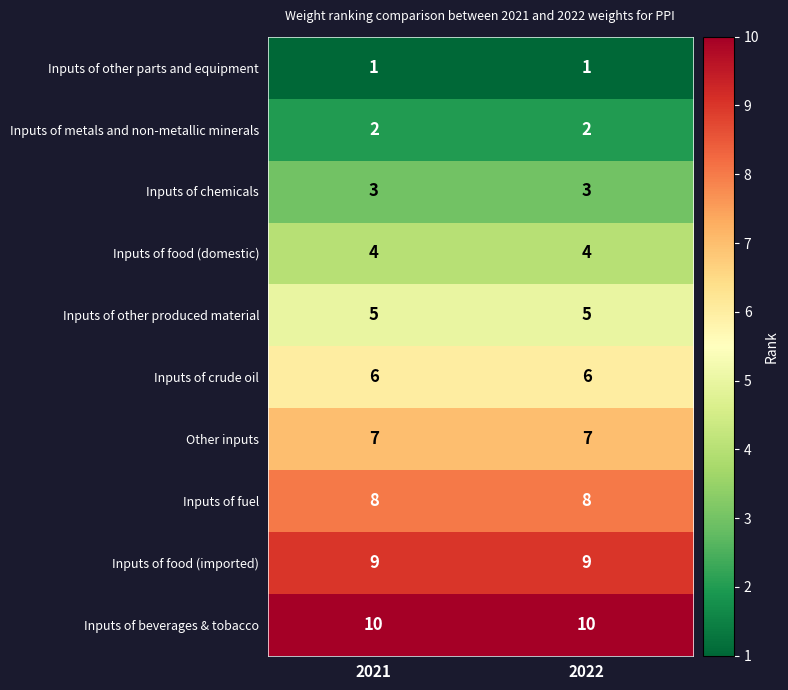

What is the sum of all Inputs of fuel values?

16